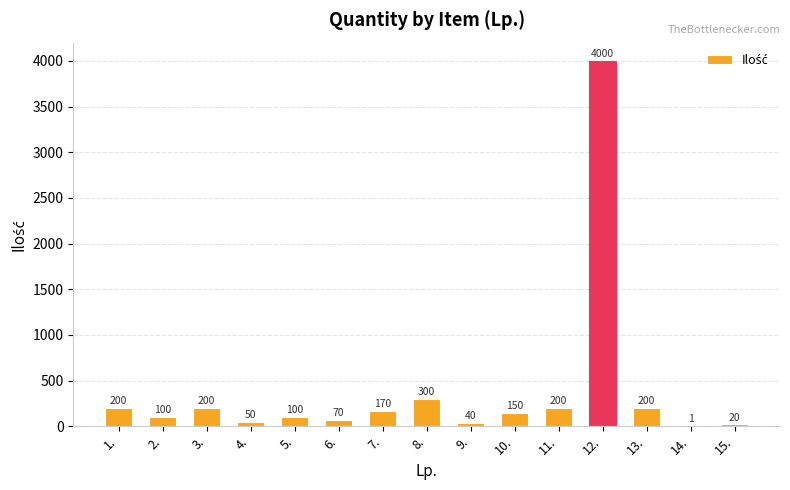

The chart shows a value of 200 at 13.. True or false?

True